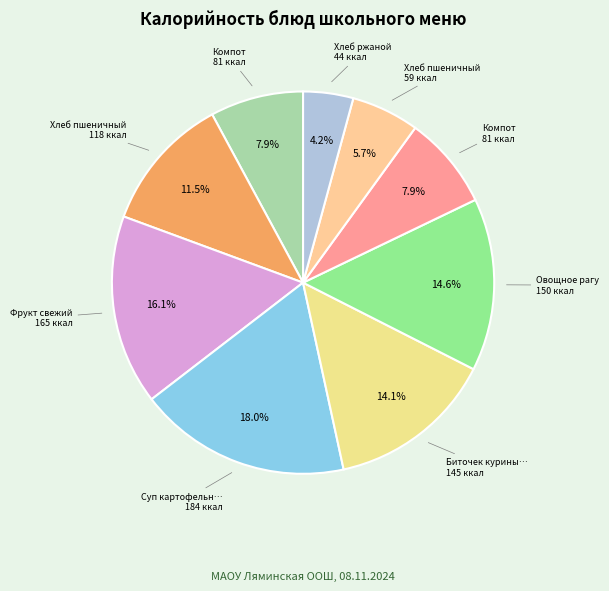

Does any single category account for the majority?

No